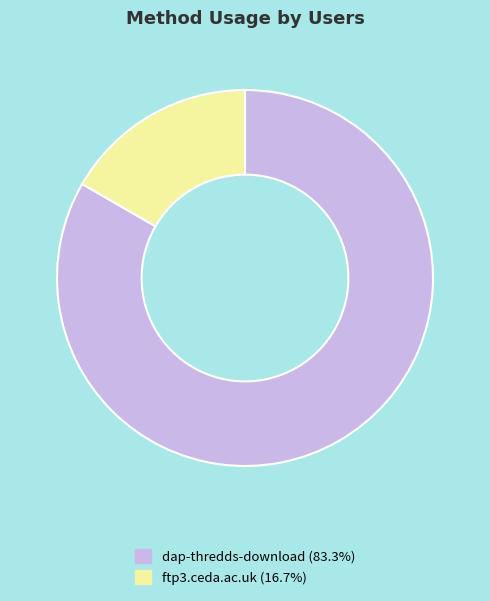

True or false: ftp3.ceda.ac.uk accounts for 25% of the total.

False